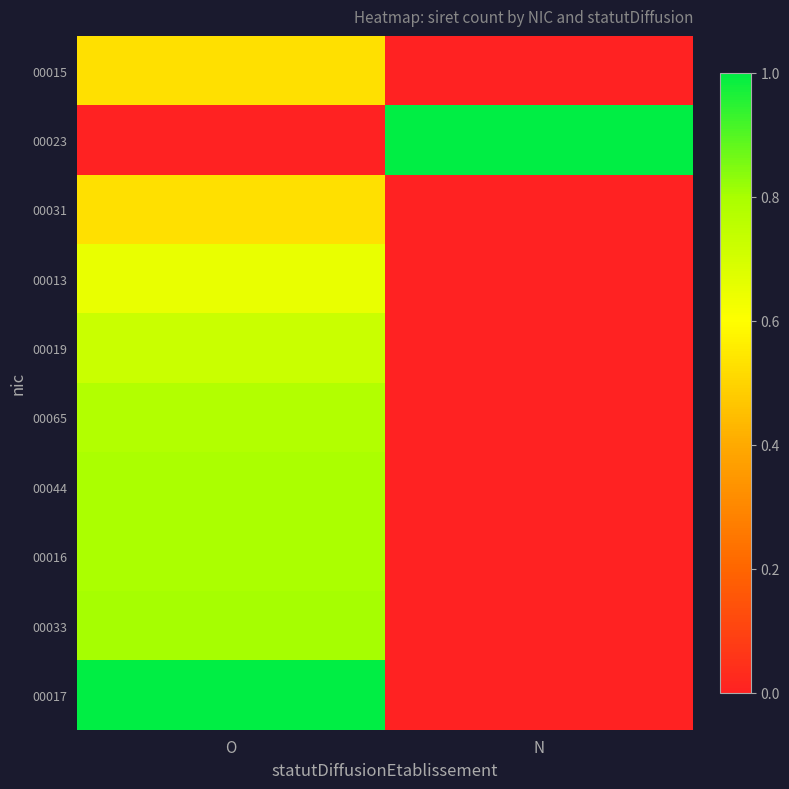

Reading left to right, extract all data points from this chart.

00015: O=0.5	N=0.0
00023: O=0.0	N=1.0
00031: O=0.5	N=0.0
00013: O=0.7	N=0.0
00019: O=0.7	N=0.0
00065: O=0.8	N=0.0
00044: O=0.8	N=0.0
00016: O=0.8	N=0.0
00033: O=0.8	N=0.0
00017: O=1.0	N=0.0